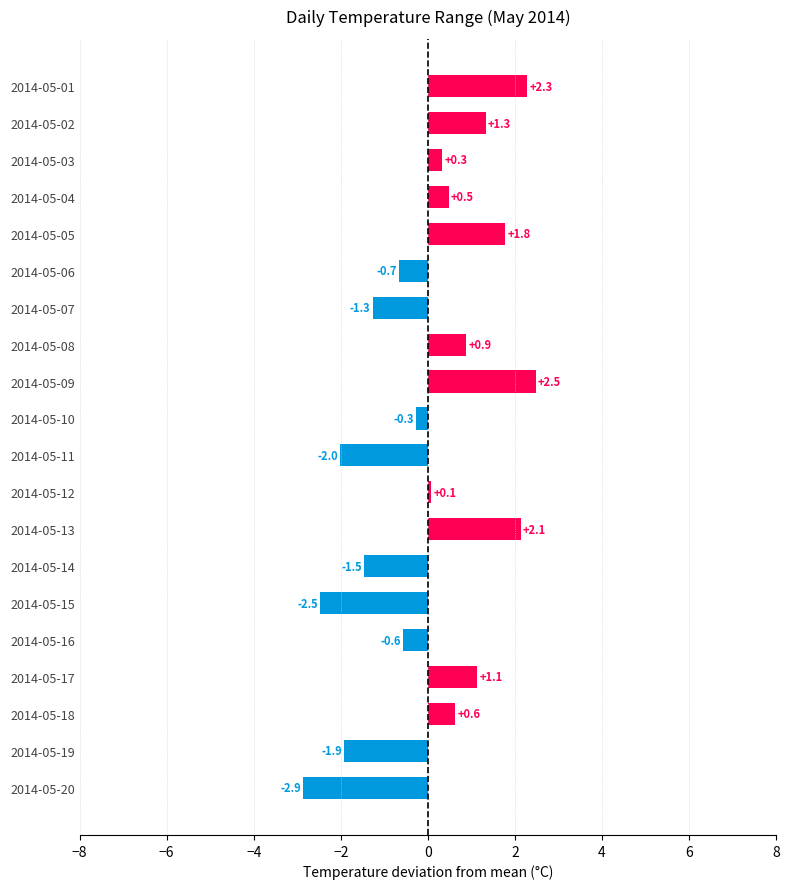

Rank the categories by value from lowest to highest.

2014-05-20, 2014-05-15, 2014-05-11, 2014-05-19, 2014-05-14, 2014-05-07, 2014-05-06, 2014-05-16, 2014-05-10, 2014-05-12, 2014-05-03, 2014-05-04, 2014-05-18, 2014-05-08, 2014-05-17, 2014-05-02, 2014-05-05, 2014-05-13, 2014-05-01, 2014-05-09